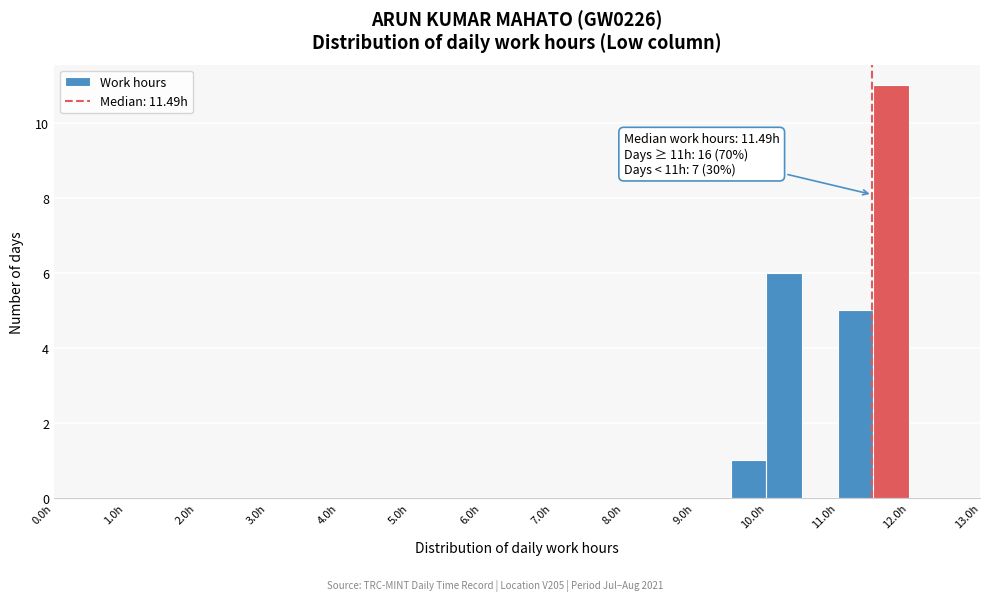

Over which range of the x-axis is the bar tallest?

11.5 to 12.0